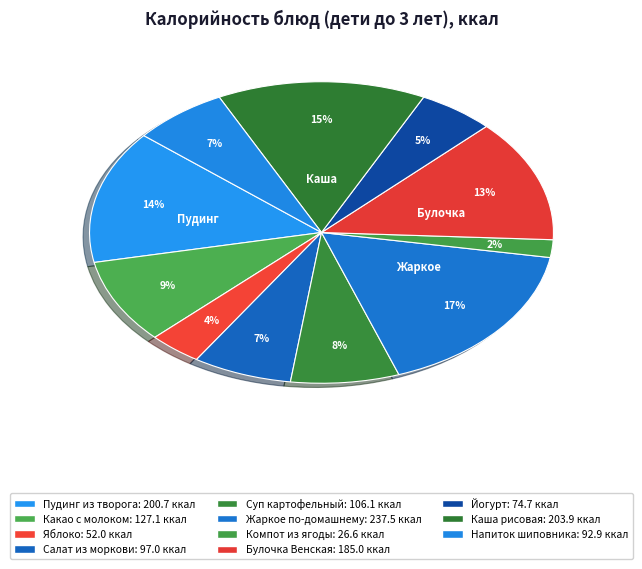

How many slices are in this pie chart?

11